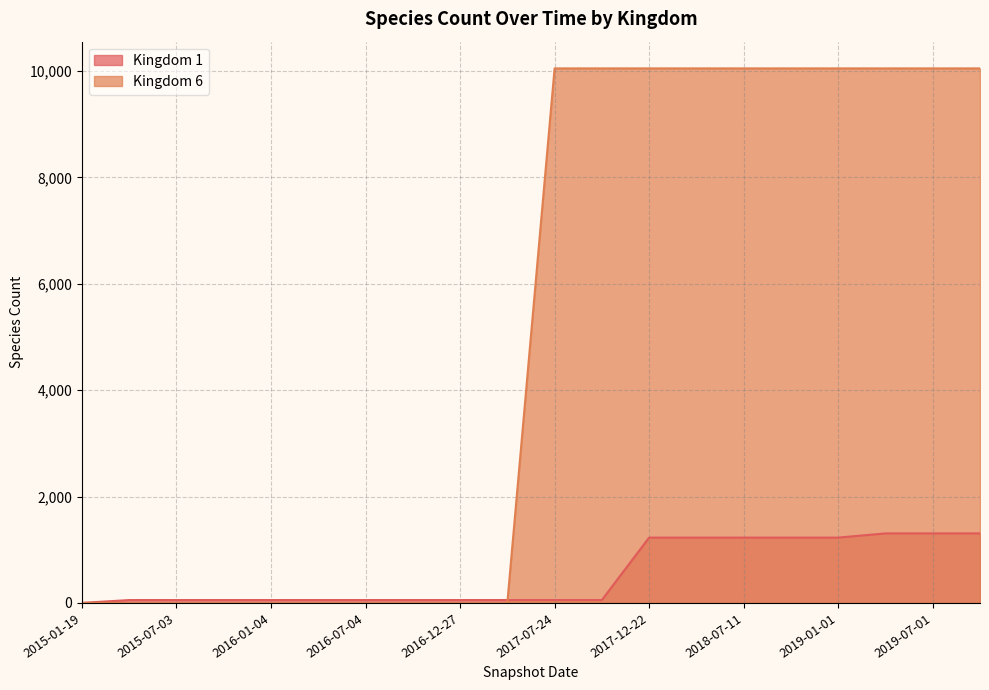

What position from the left is 15?

16